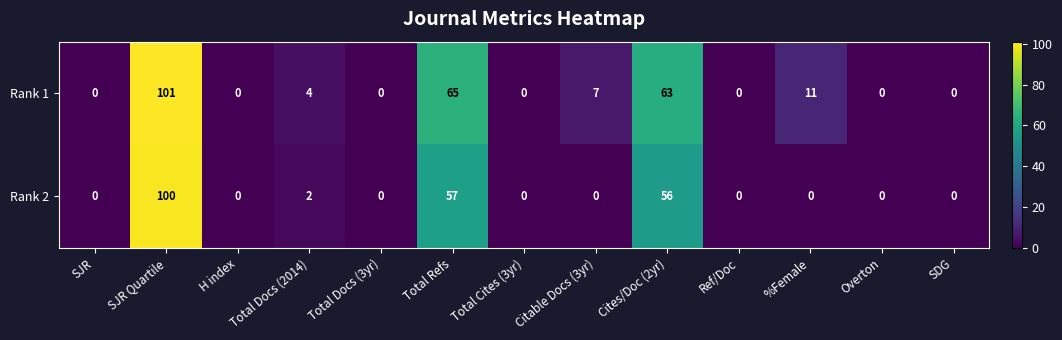

At how many categories does at least one series exceed 24?

3